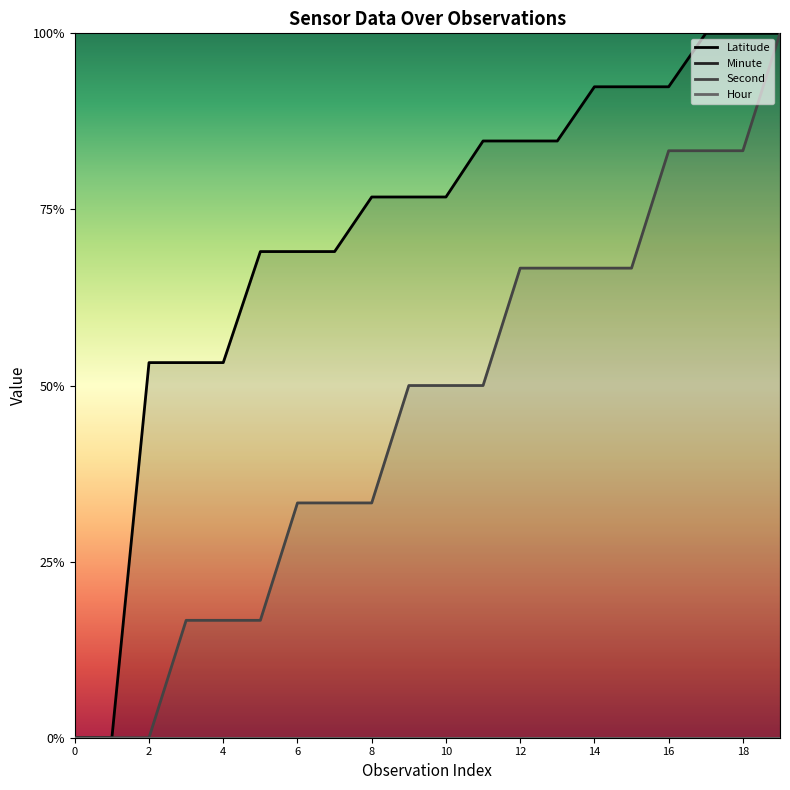

Reading left to right, list all the values displayed in this chart.

Latitude: 0.0	0.0	0.5	0.5	0.5	0.7	0.7	0.7	0.8	0.8	0.8	0.8	0.8	0.8	0.9	0.9	0.9	1.0	1.0	1.0
Minute: 0.0	0.0	0.0	0.0	0.0	0.0	0.0	0.0	0.0	0.0	0.0	0.0	0.0	0.0	0.0	0.0	0.0	0.0	0.0	0.0
Second: 0.0	0.0	0.0	0.2	0.2	0.2	0.3	0.3	0.3	0.5	0.5	0.5	0.7	0.7	0.7	0.7	0.8	0.8	0.8	1.0
Hour: 0.0	0.0	0.0	0.0	0.0	0.0	0.0	0.0	0.0	0.0	0.0	0.0	0.0	0.0	0.0	0.0	0.0	0.0	0.0	0.0